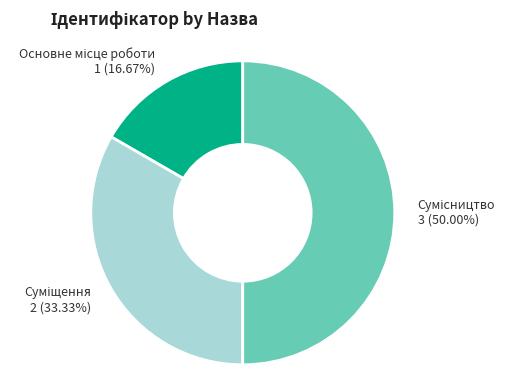

Count the number of slices in the pie.

3